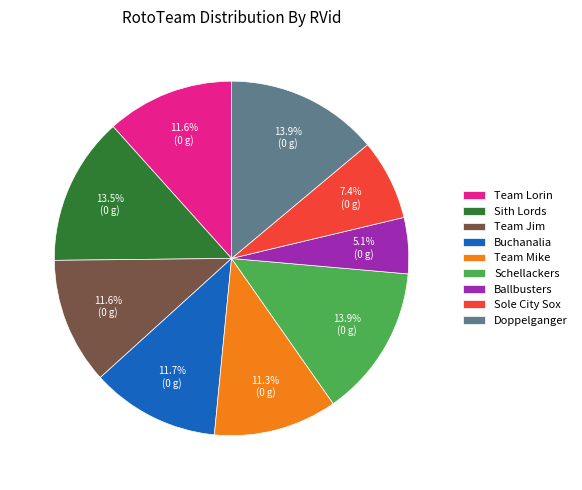

Combined, do Ballbusters and Sole City Sox account for over 50%?

No